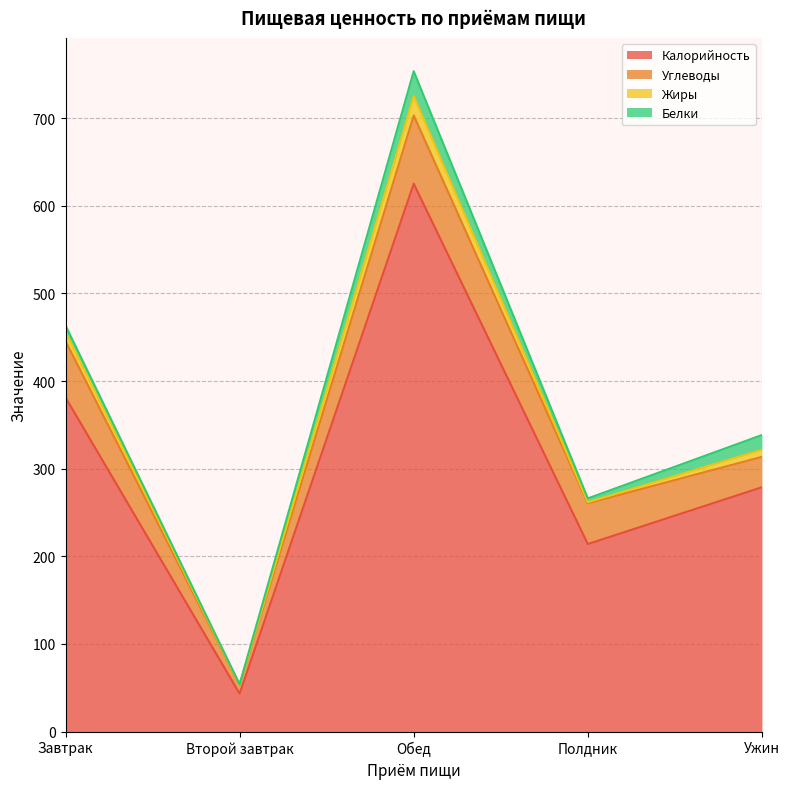

Where is Калорийность nearest to the value 334?

Завтрак